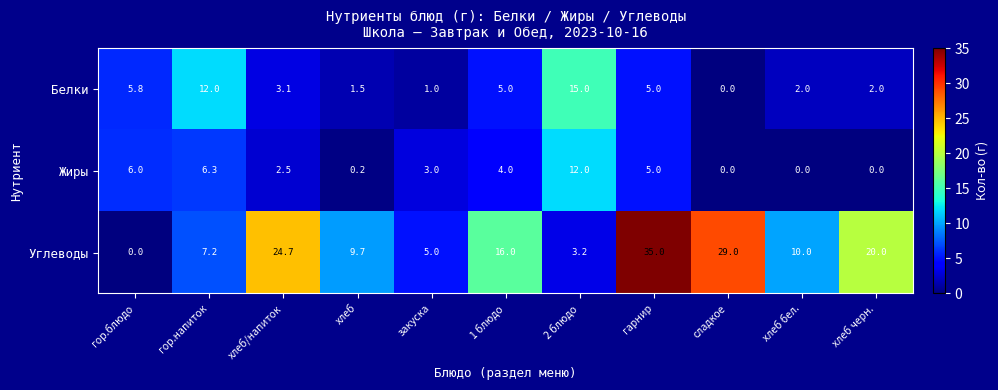

What is the sum of all Углеводы values?

159.8